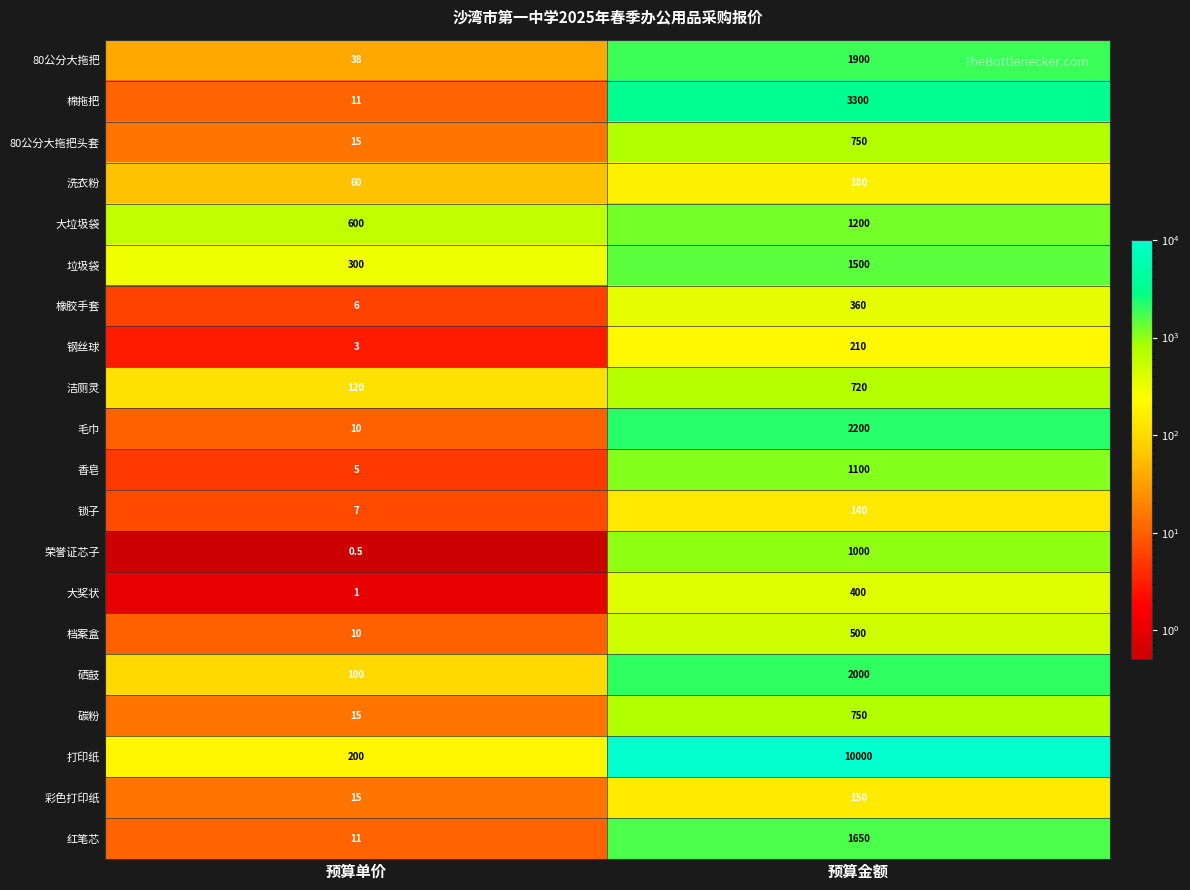

What is the minimum value shown in the chart?

0.5